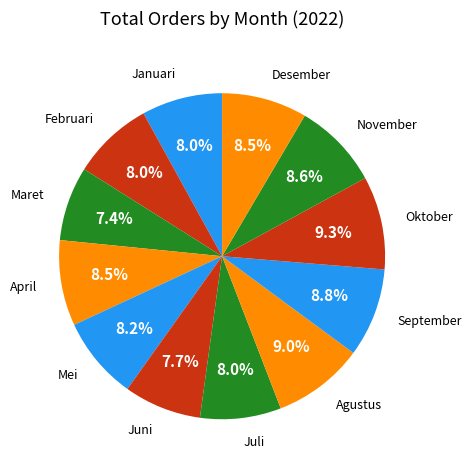

Count the number of slices in the pie.

12